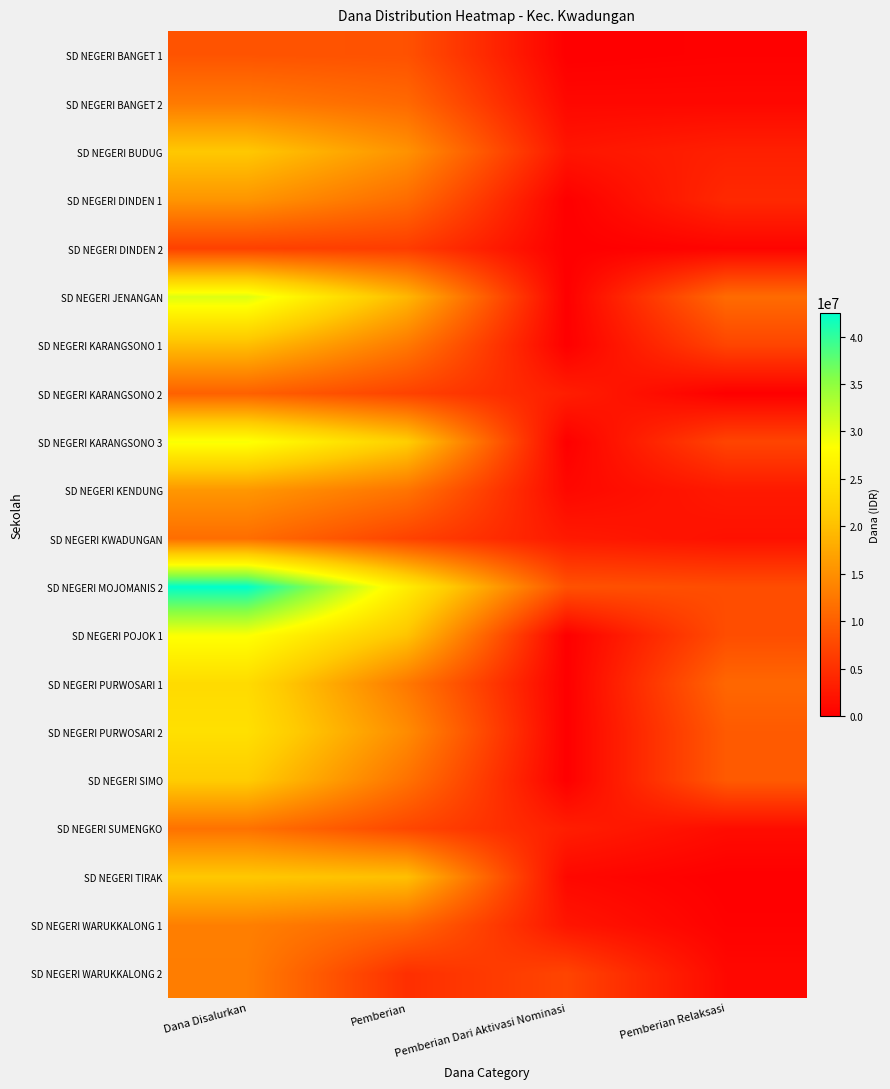

Which has a higher value, Pemberian Dari Aktivasi Nominasi or Pemberian?

Pemberian